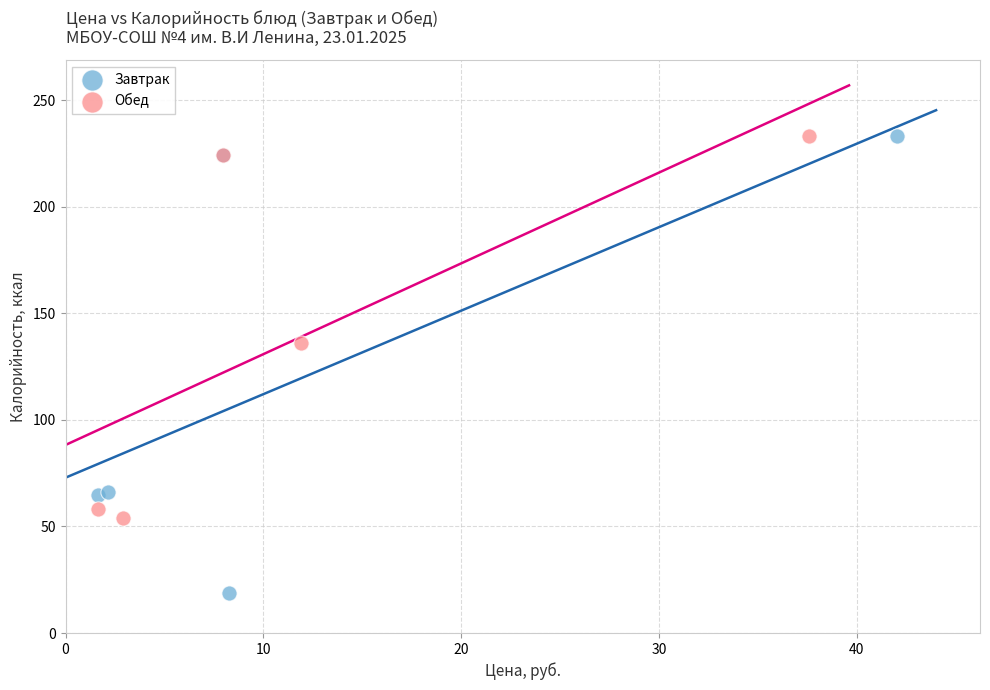

Which series has the largest Y range (max minus min)?

Завтрак